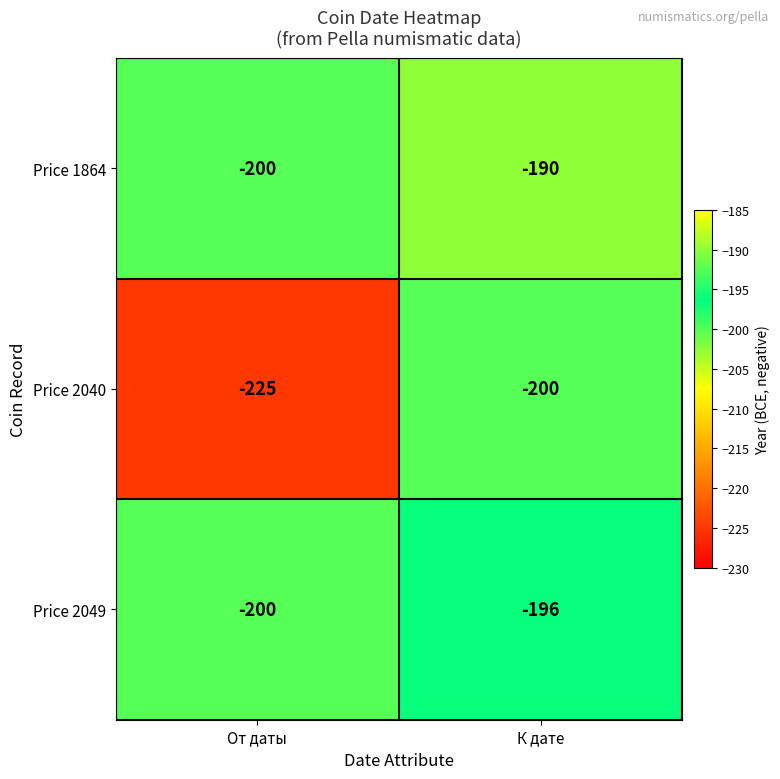

Which series has the largest range (max minus min)?

Price 2040